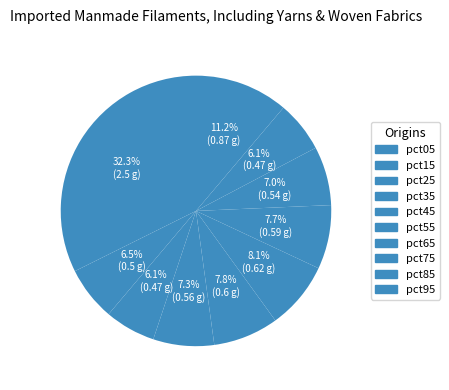

True or false: pct35 accounts for 1% of the total.

False